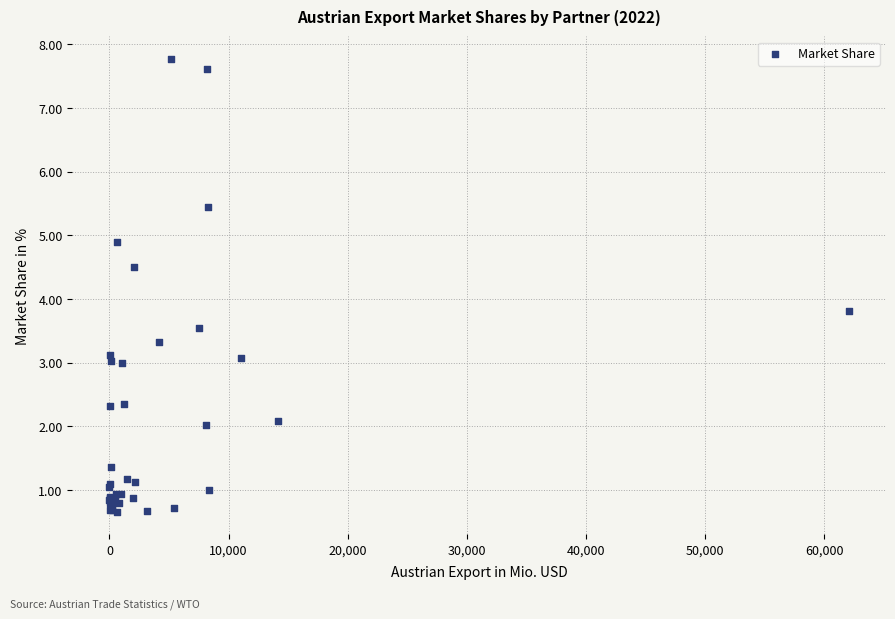

What Y value in the scatter plot is closest to 4?

3.8